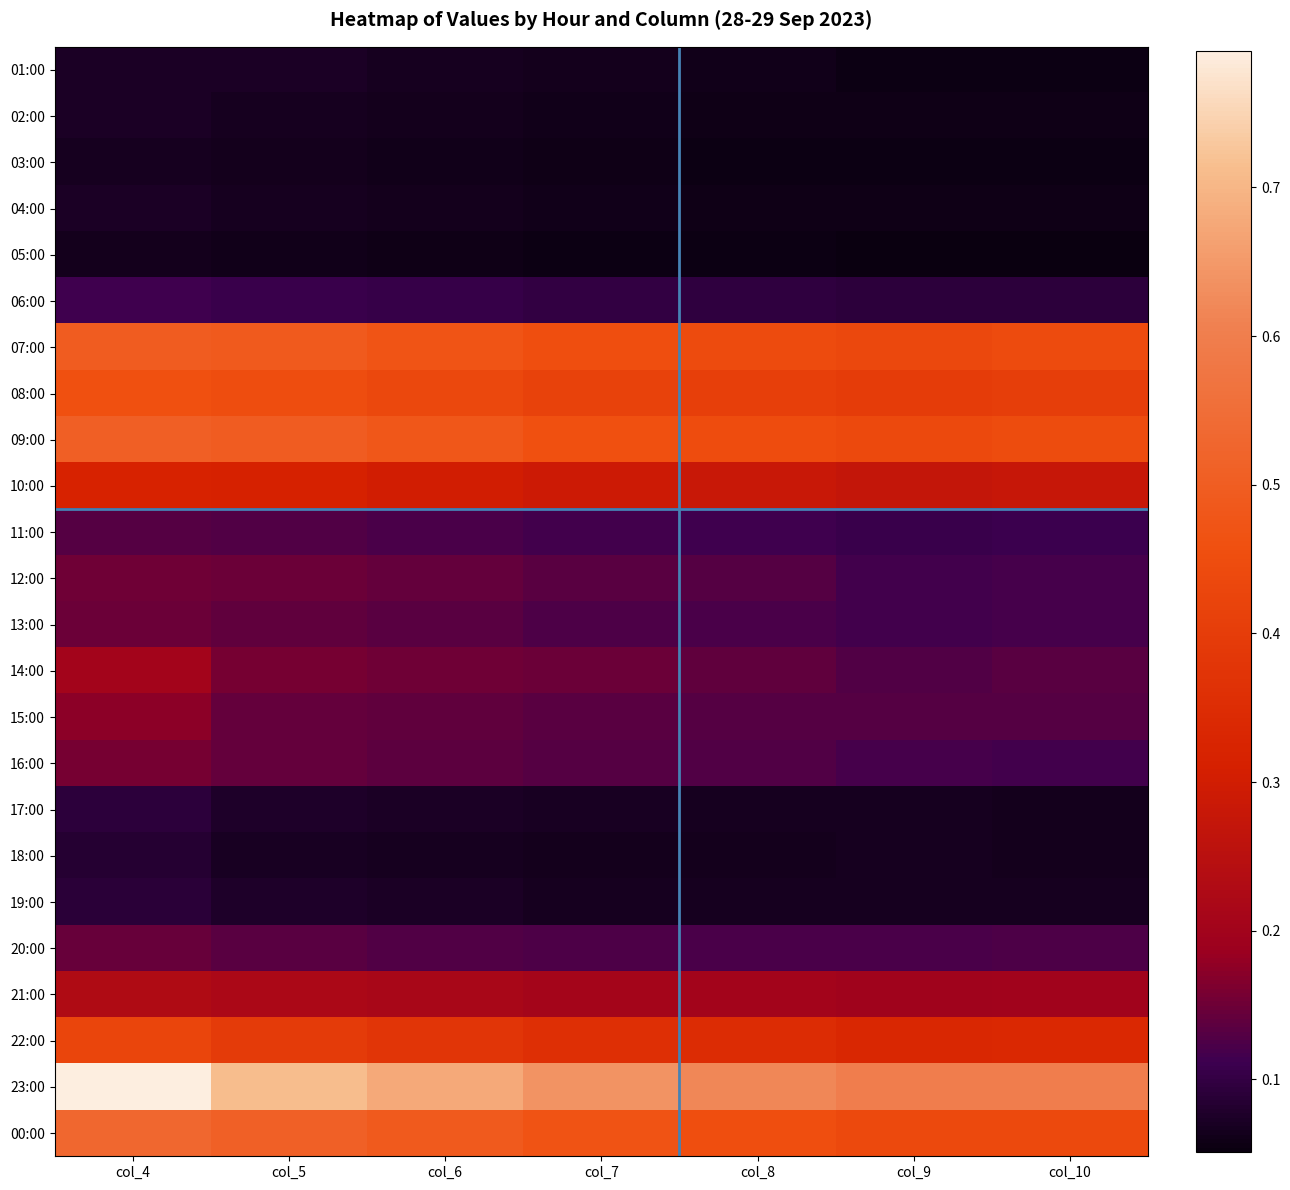

What is the spread (max minus min) of values at col_8?

0.6